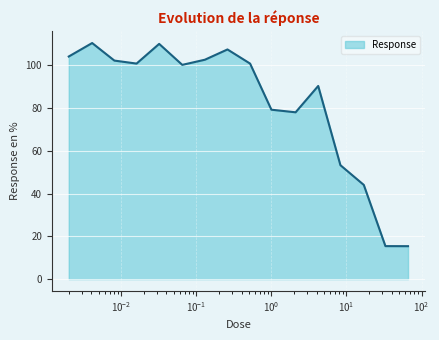

What is the minimum value shown in the chart?

15.4